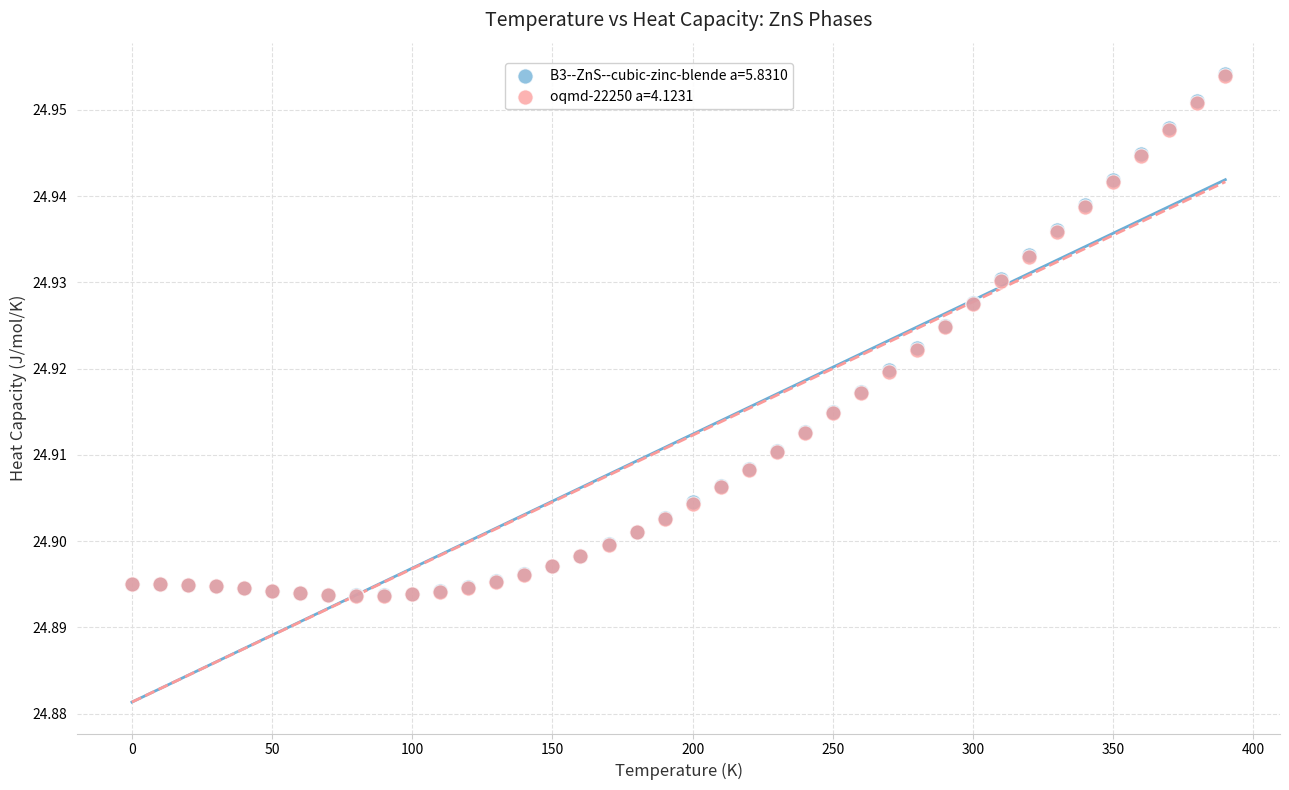

What are all the series names shown in the legend?

B3--ZnS--cubic-zinc-blende a=5.8310, oqmd-22250 a=4.1231